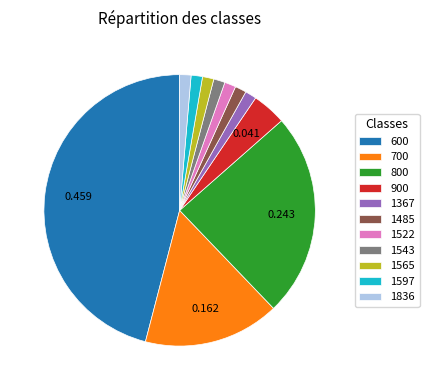

Does any single category account for the majority?

No